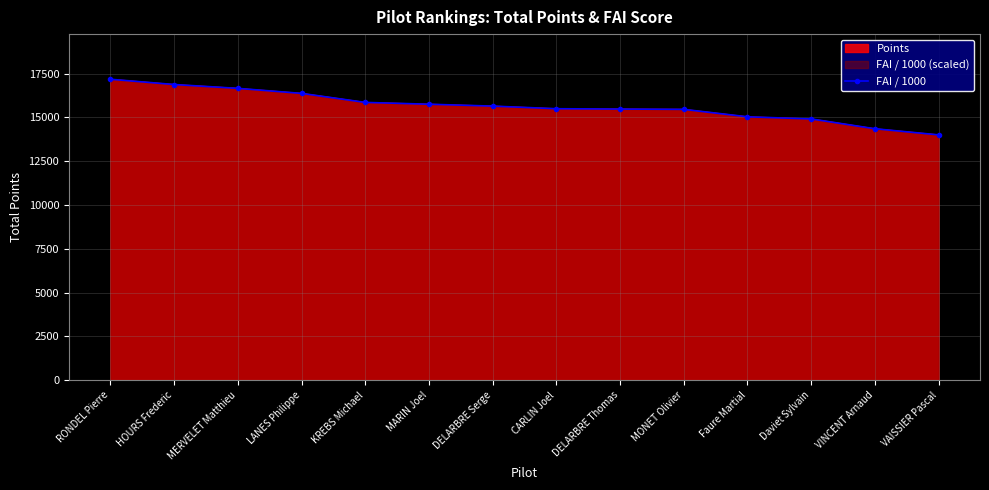

What is the value of the 14th point from the left?

14000.5